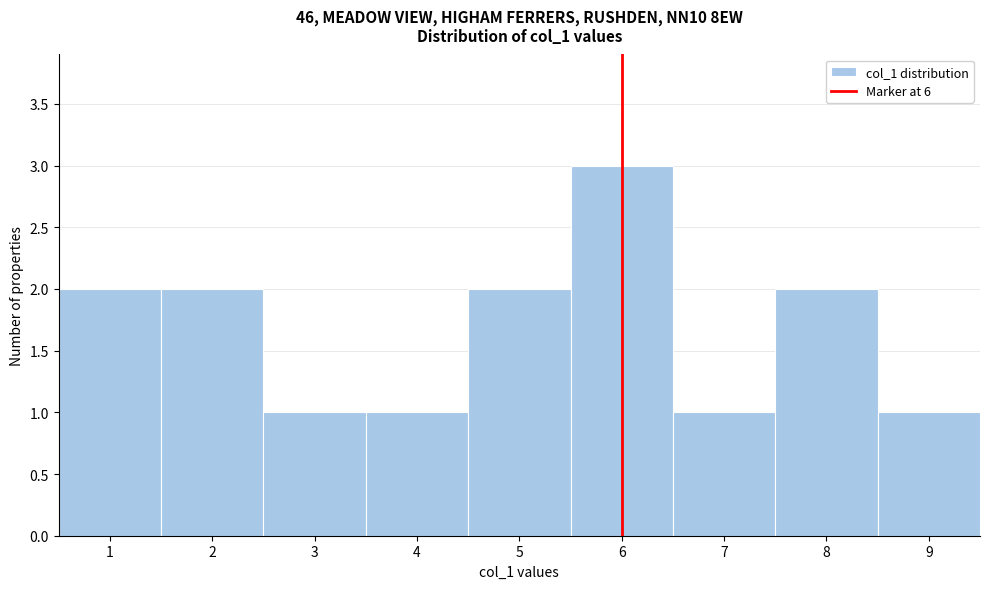

What is the height of the bar covering 3.5 to 4.5 on the x-axis? The values are not printed on the chart, so give them approximately, as read against the axis.

1